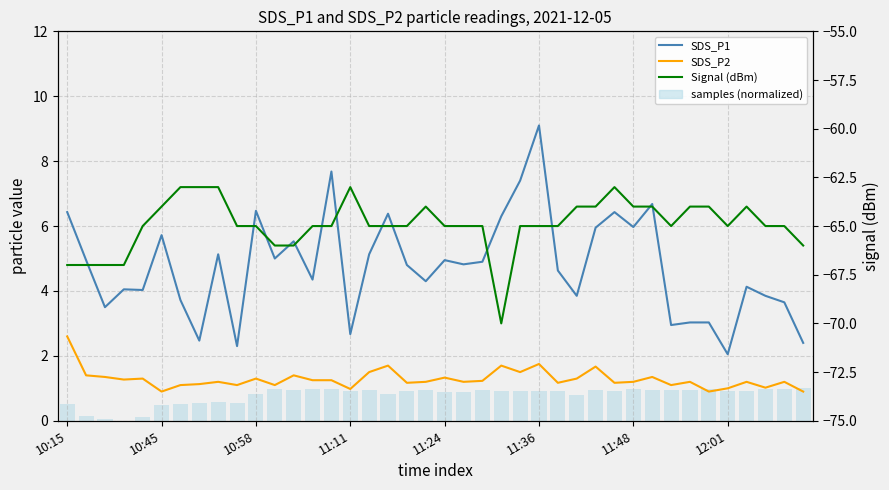

What position from the left is 16?

17